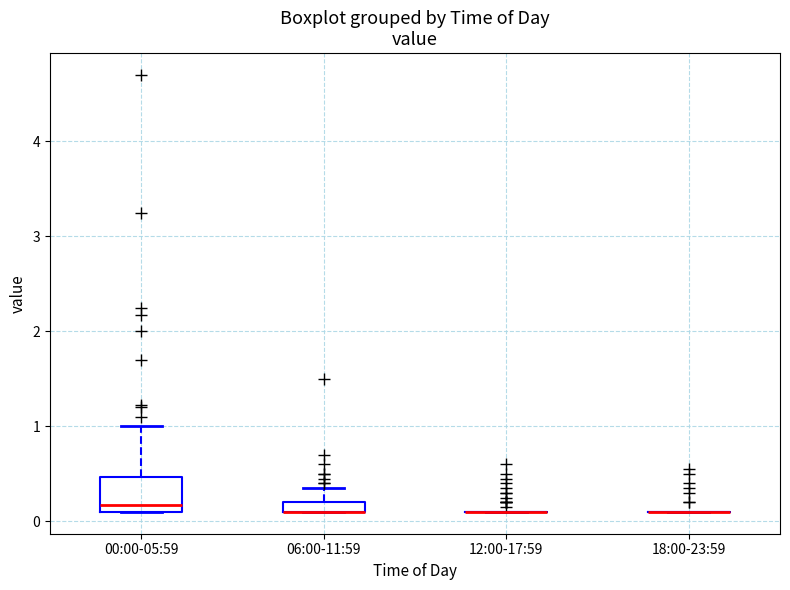

Which box is the tallest, from its lower edge to its upper edge?

00:00-05:59